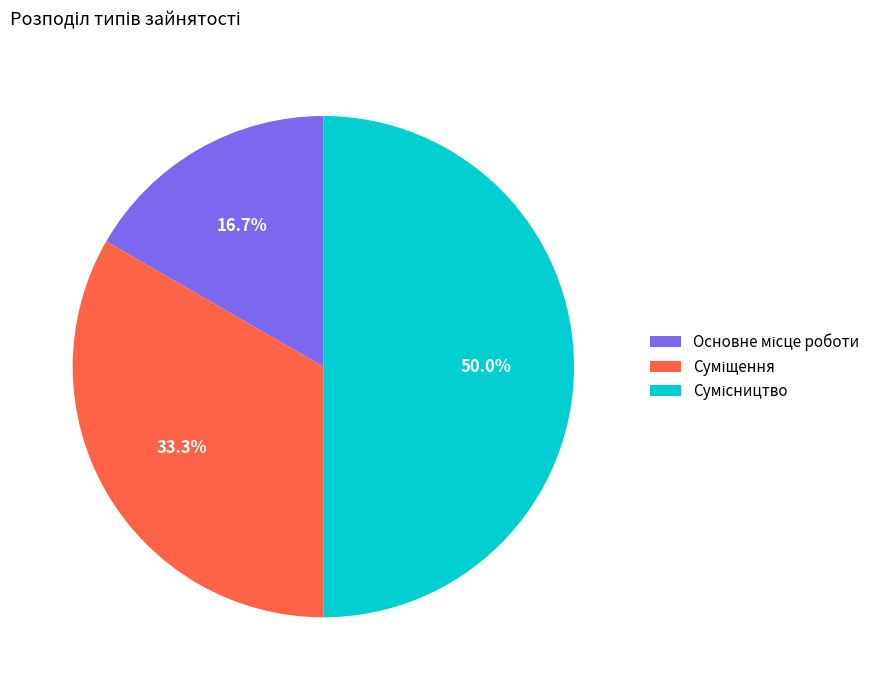

How many segments does this pie chart have?

3